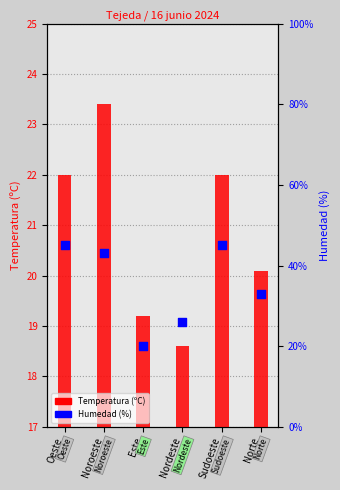

At how many categories does at least one series exceed 29?

4